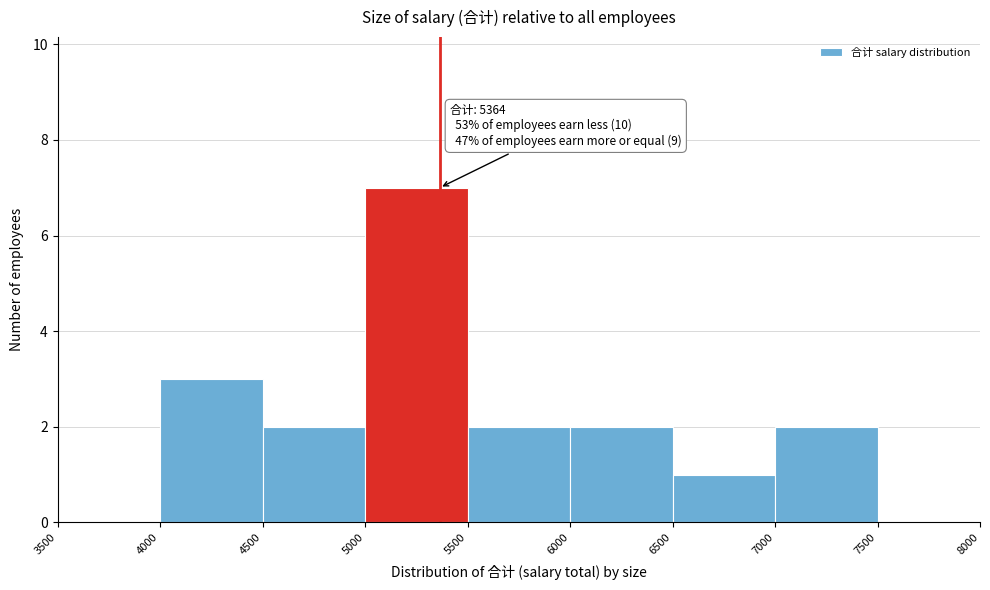

Which range on the x-axis has the tallest bar?

5000 to 5500